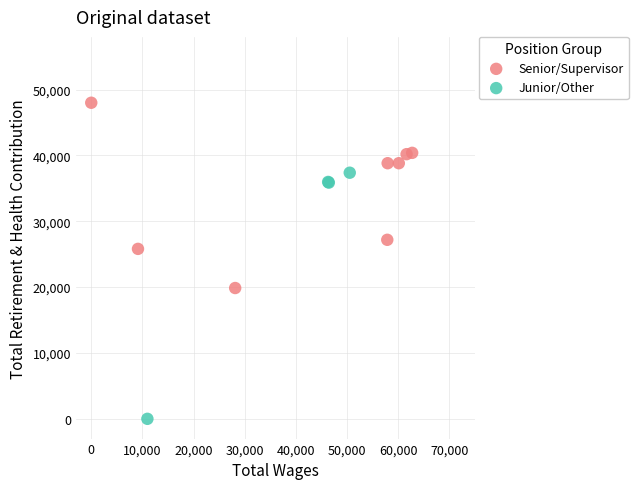

What are all the series names shown in the legend?

Senior/Supervisor, Junior/Other